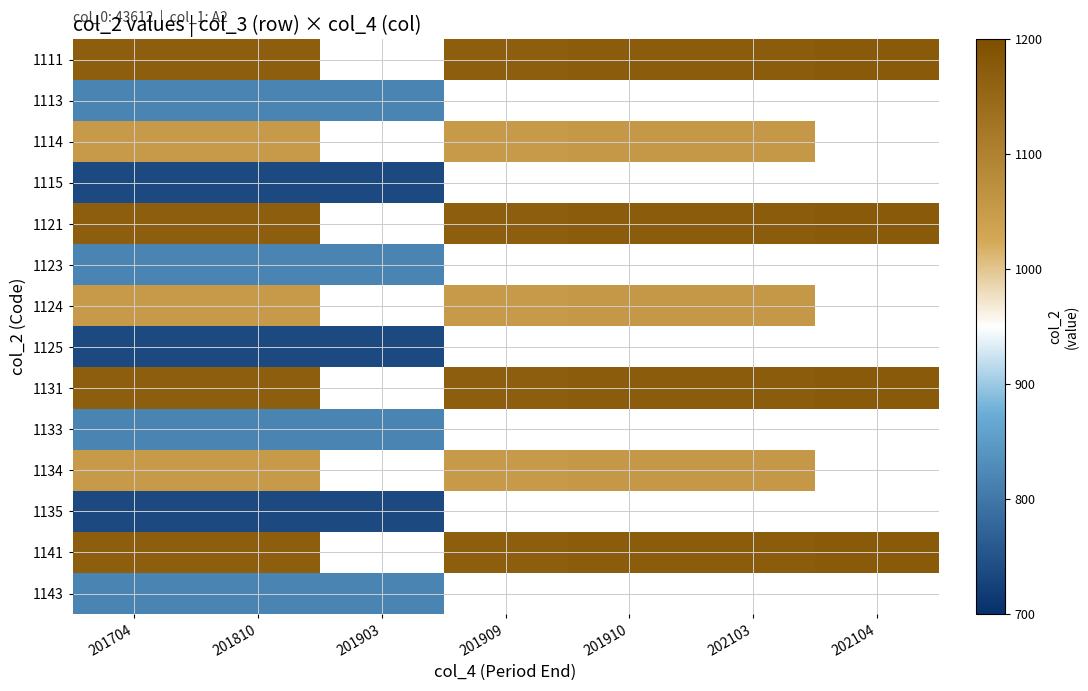

At which label is 1131 closest to 1172?

201910